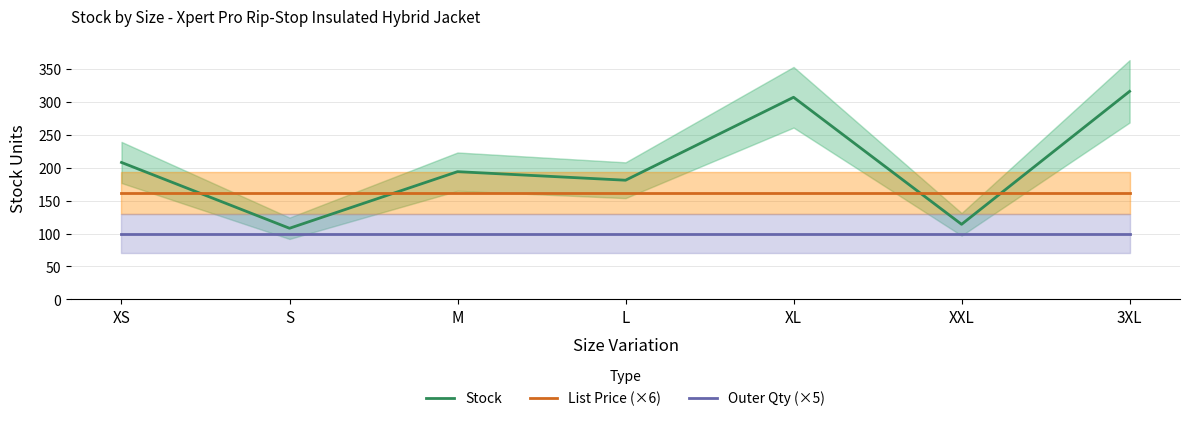

Does the chart display data point markers on the line(s)?

No